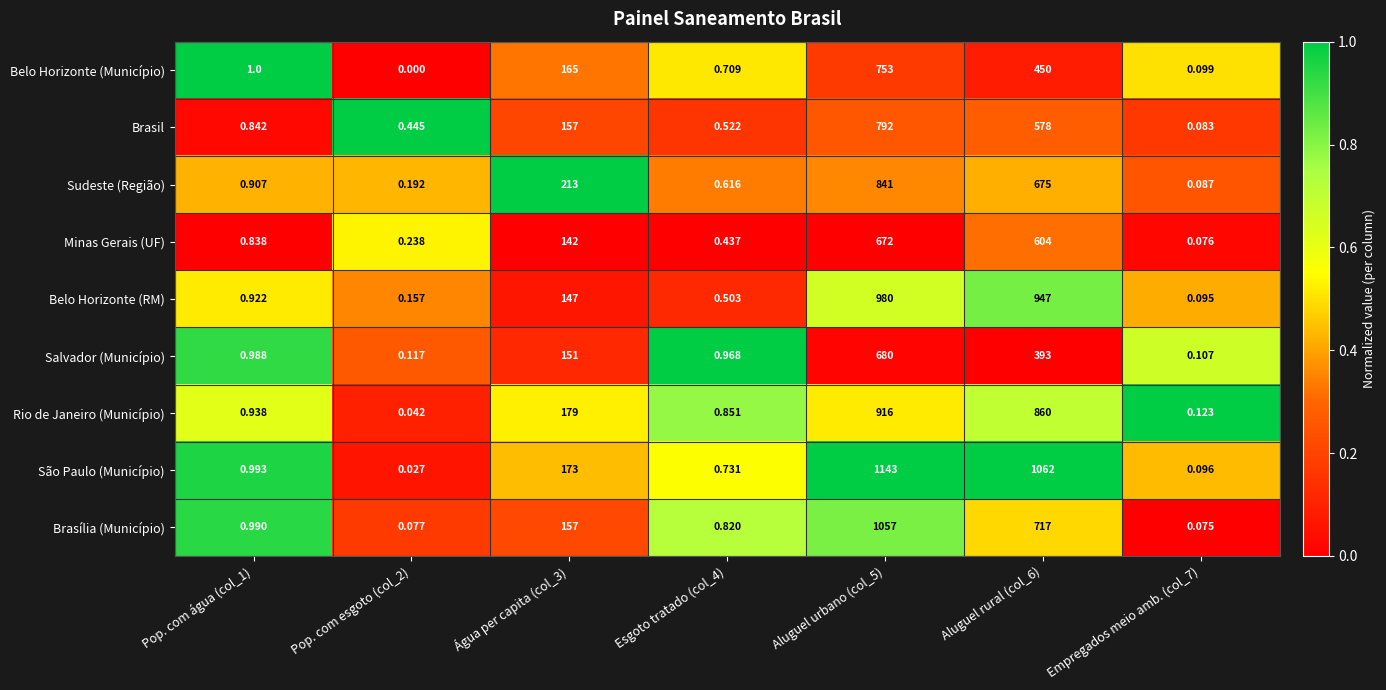

Rank the series by their maximum value, from lowest to highest.

Minas Gerais (UF), Salvador (Município), Belo Horizonte (Município), Brasil, Sudeste (Região), Rio de Janeiro (Município), Belo Horizonte (RM), Brasília (Município), São Paulo (Município)